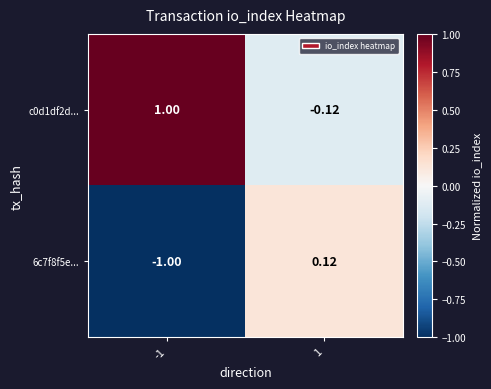

What is the spread (max minus min) of values at 1?

0.2